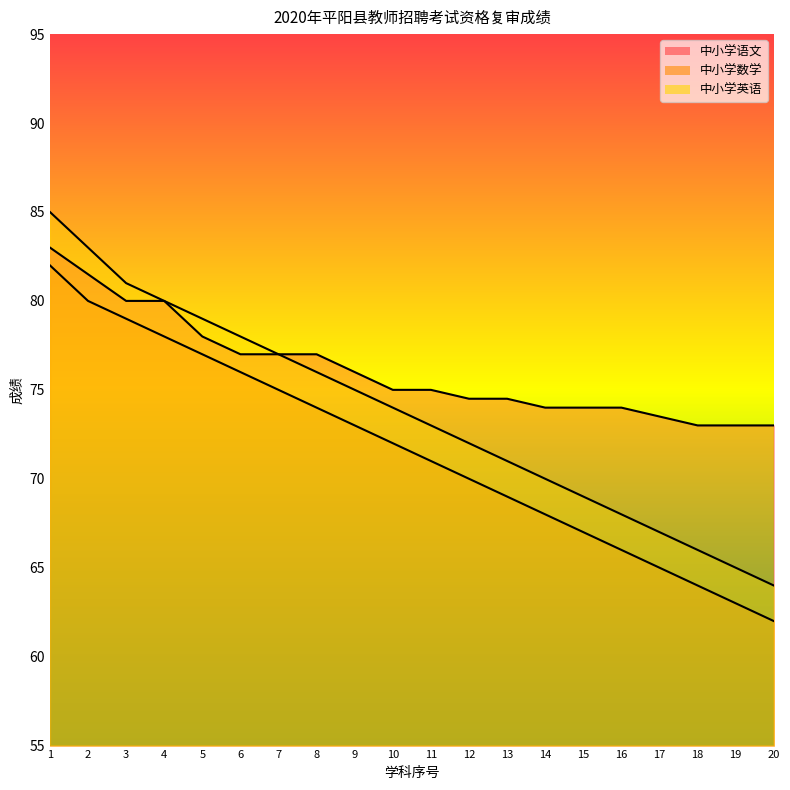

At which label does 中小学英语 first exceed 74?

1